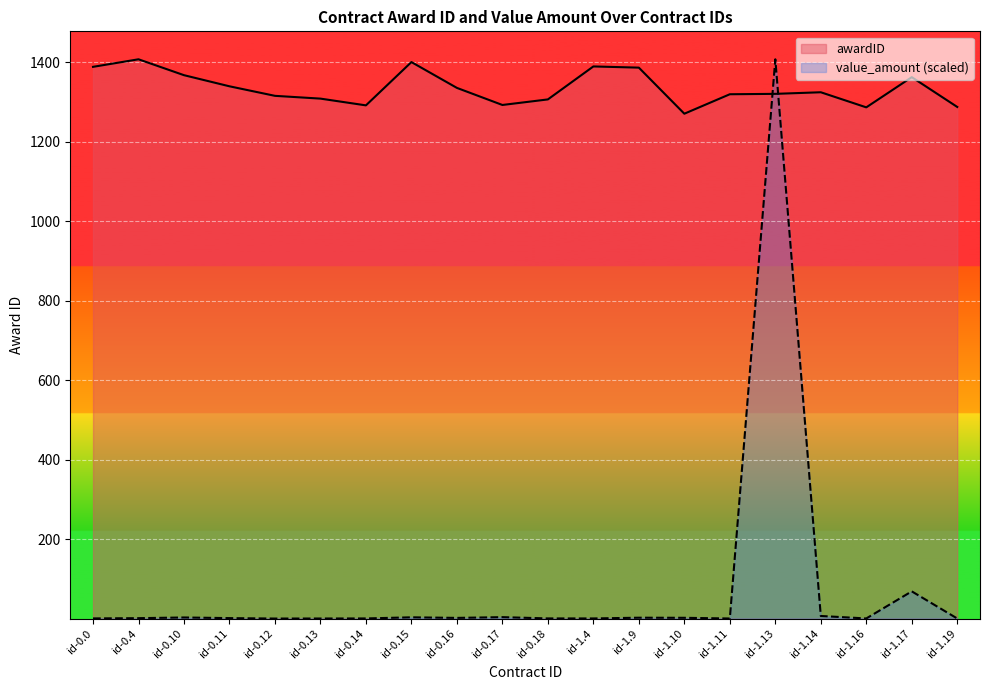

At id-0.12, list the series in order from smallest to largest.

value_amount (scaled), awardID